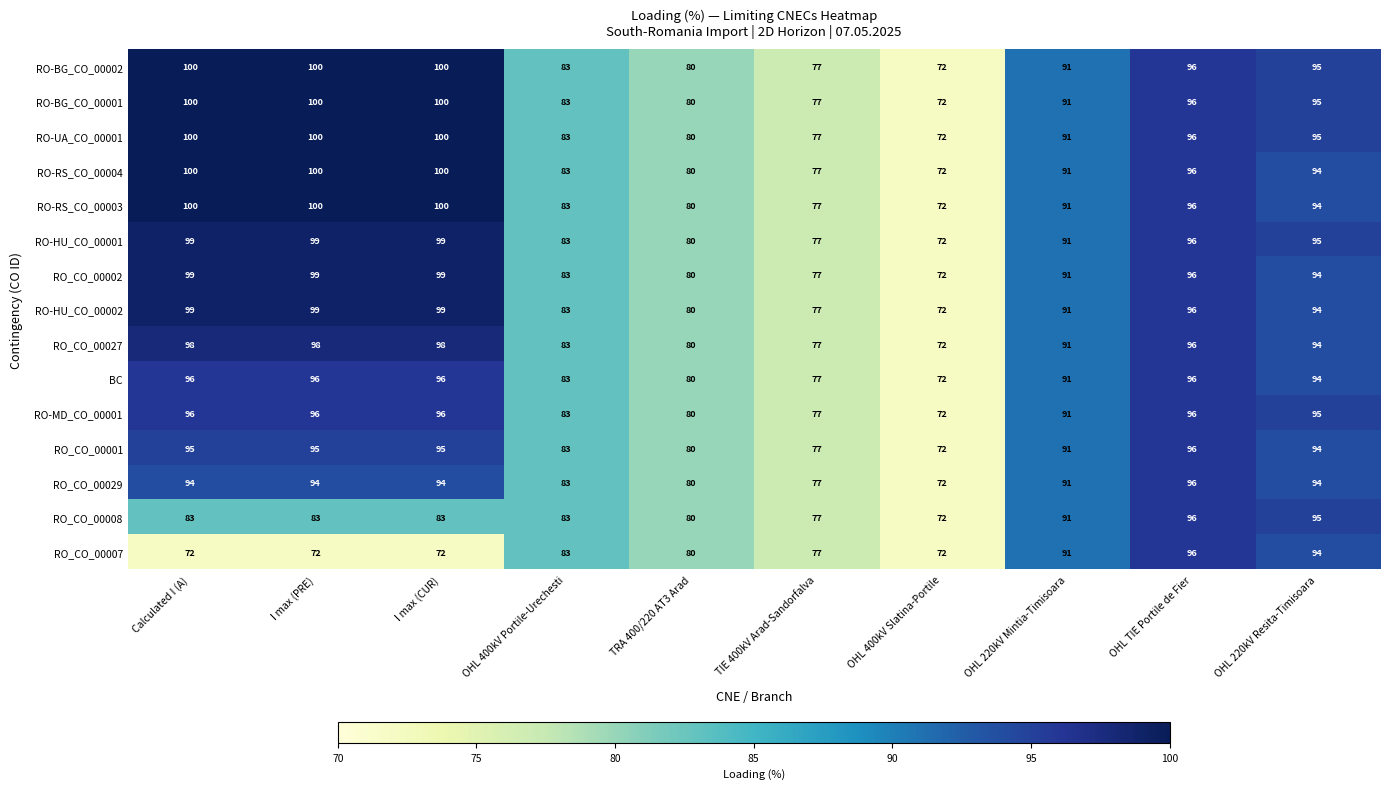

At how many categories does at least one series exceed 73?

9